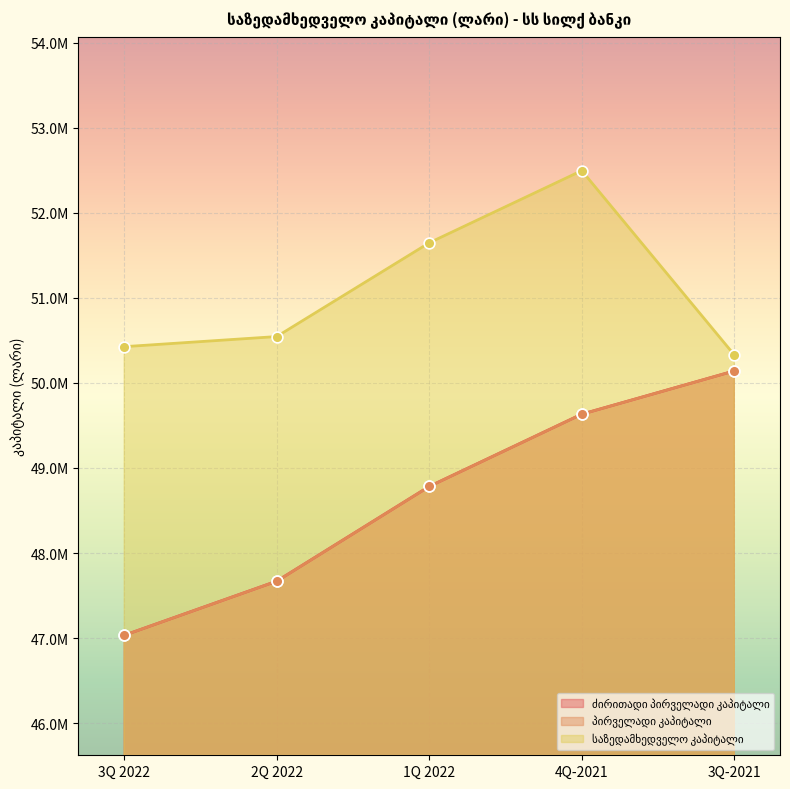

Which series has the largest total across all categories?

საზედამხედველო კაპიტალი